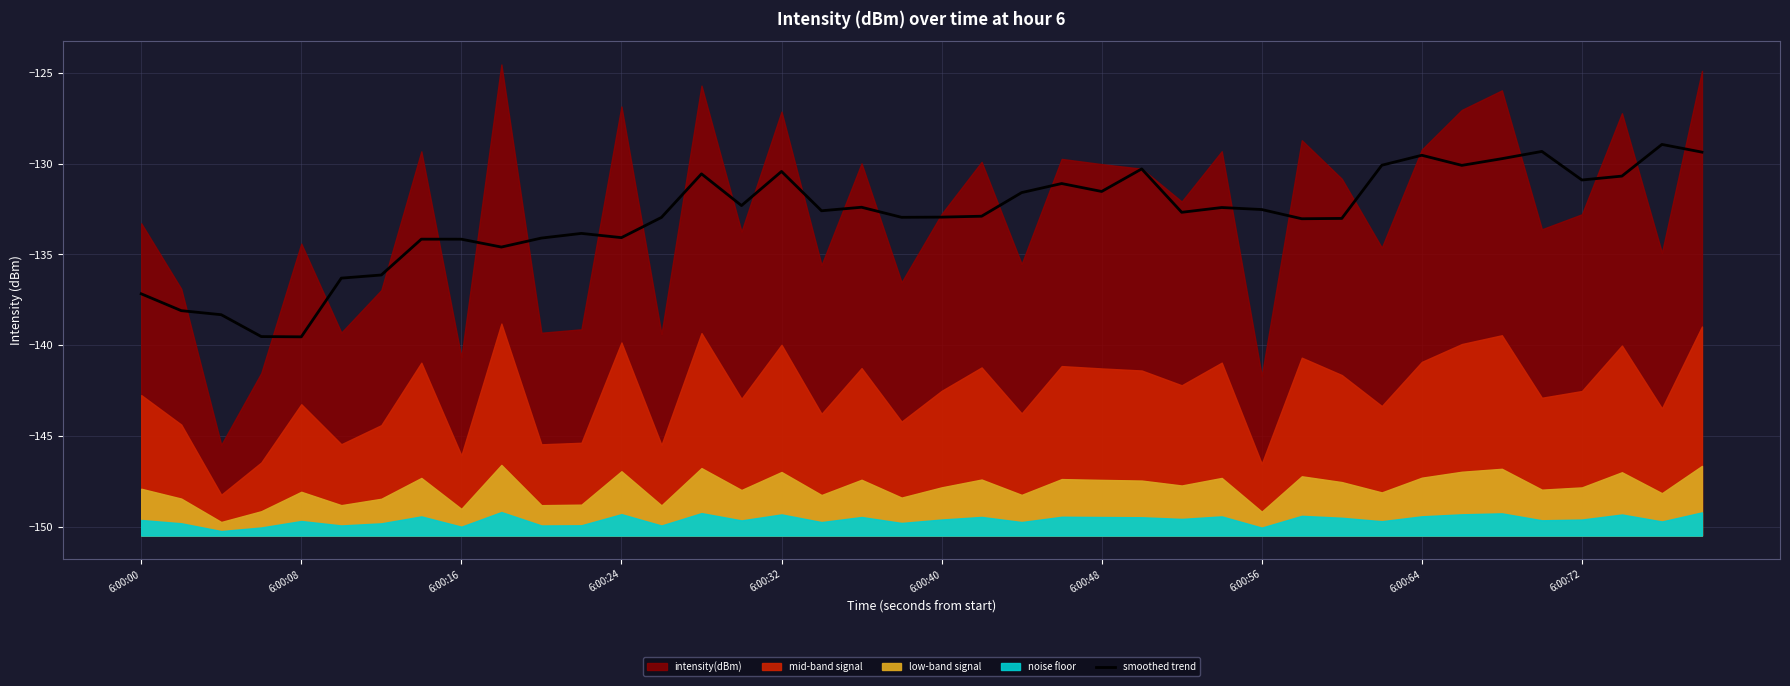

What is the value of the 24th point from the left?

-131.1